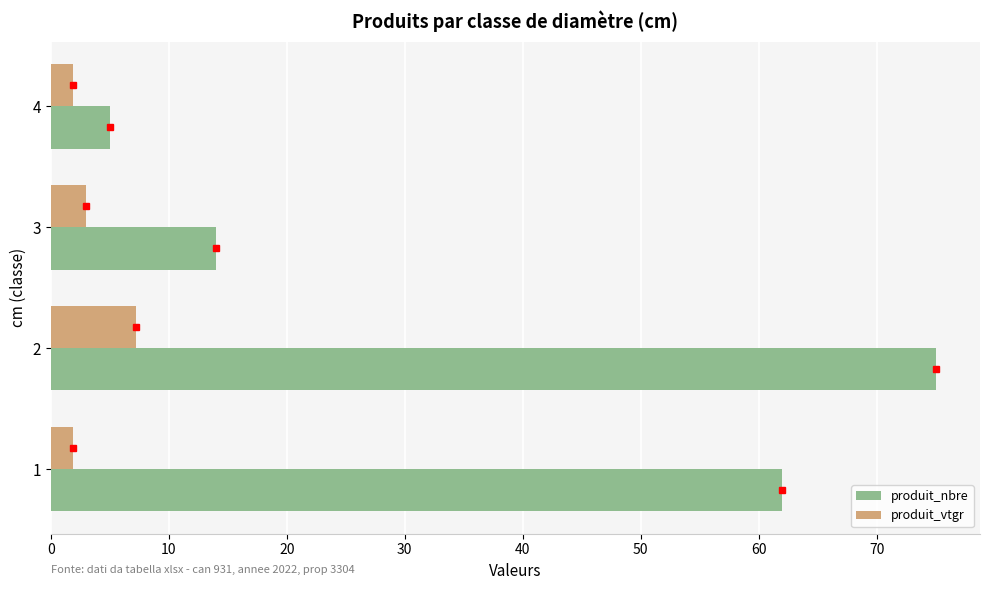

How many distinct data groups are displayed?

2